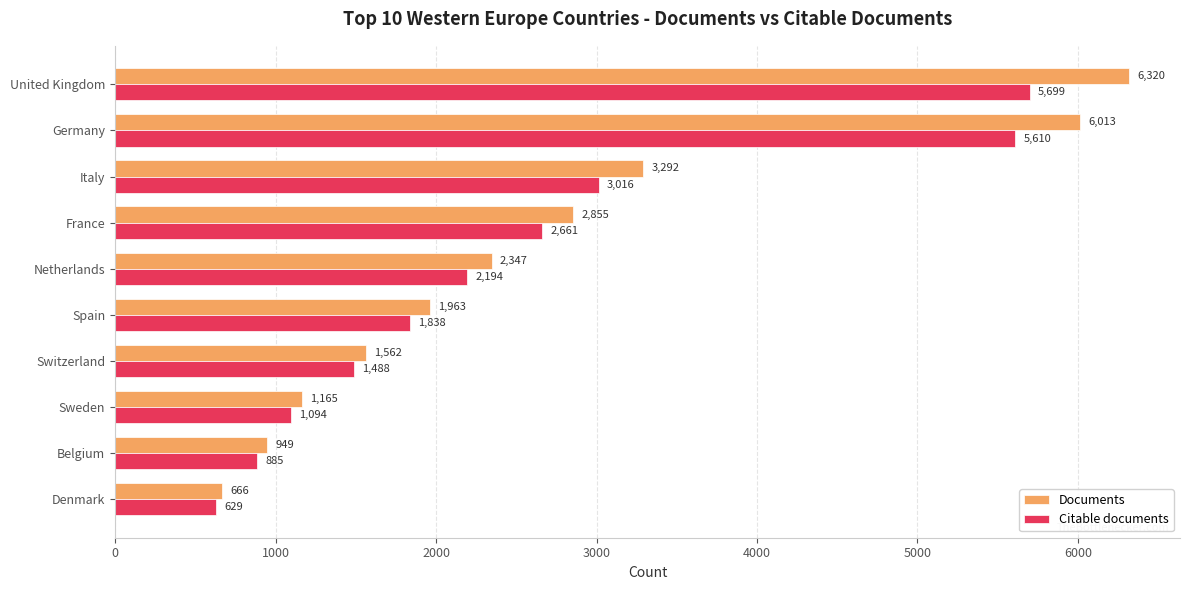

What is the sum of all Documents values?

27132